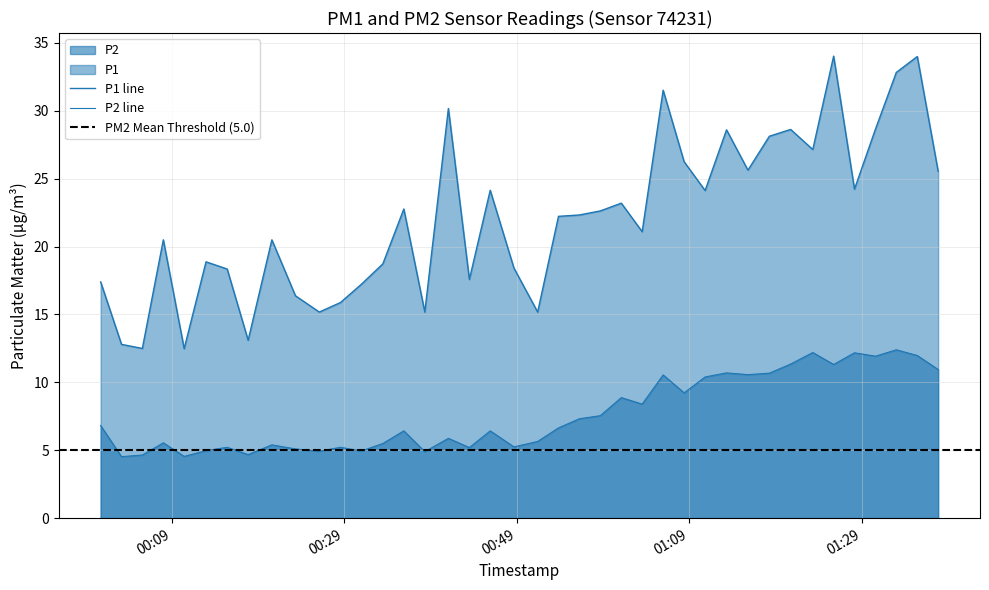

Which series has the largest total across all categories?

P1